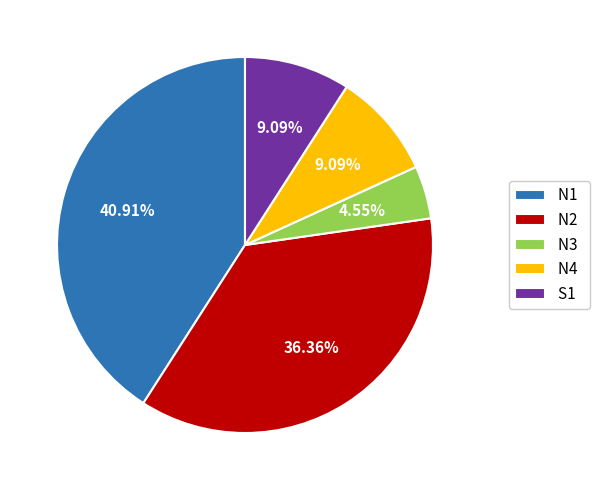

How many segments does this pie chart have?

5